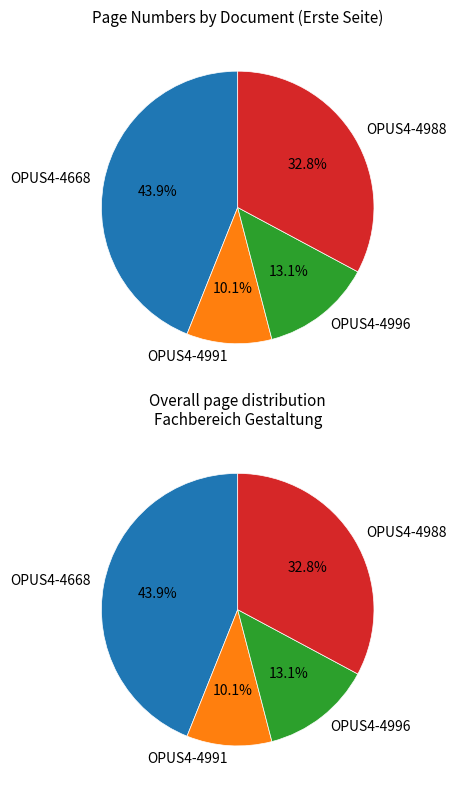

Rank the categories by value from highest to lowest.

OPUS4-4668, OPUS4-4988, OPUS4-4996, OPUS4-4991